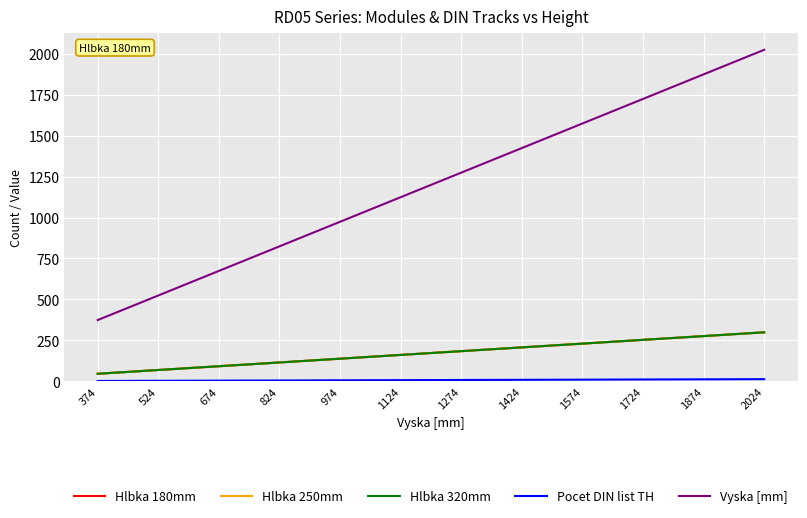

Reading left to right, transcribe all the data shown in this chart.

Hlbka 180mm: 46	69	92	115	138	161	184	207	230	253	276	299
Hlbka 250mm: 46	69	92	115	138	161	184	207	230	253	276	299
Hlbka 320mm: 46	69	92	115	138	161	184	207	230	253	276	299
Pocet DIN list TH: 2	3	4	5	6	7	8	9	10	11	12	13
Vyska [mm]: 374	524	674	824	974	1124	1274	1424	1574	1724	1874	2024